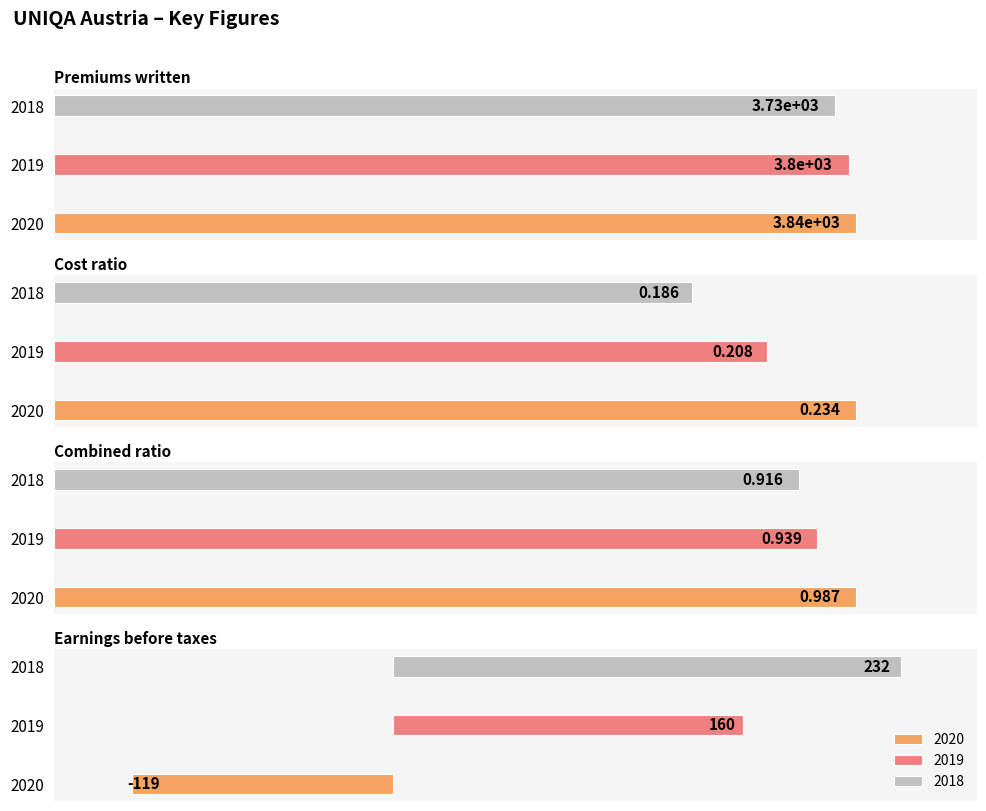

Which series changed the most between Cost ratio and Combined ratio?

2020